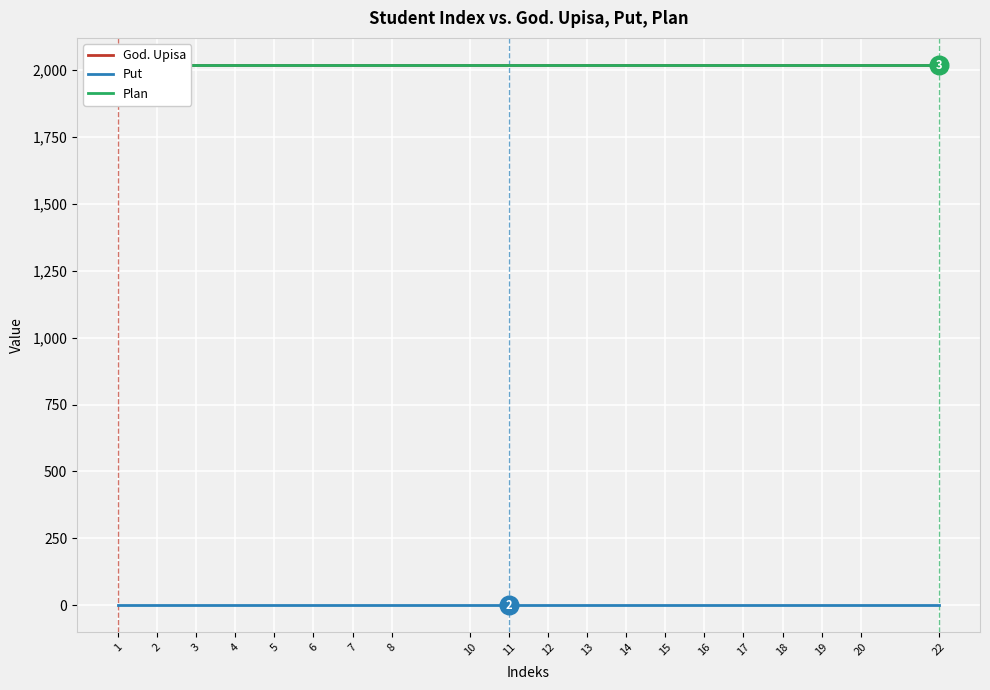

What is the total value across all series at 17?

4037